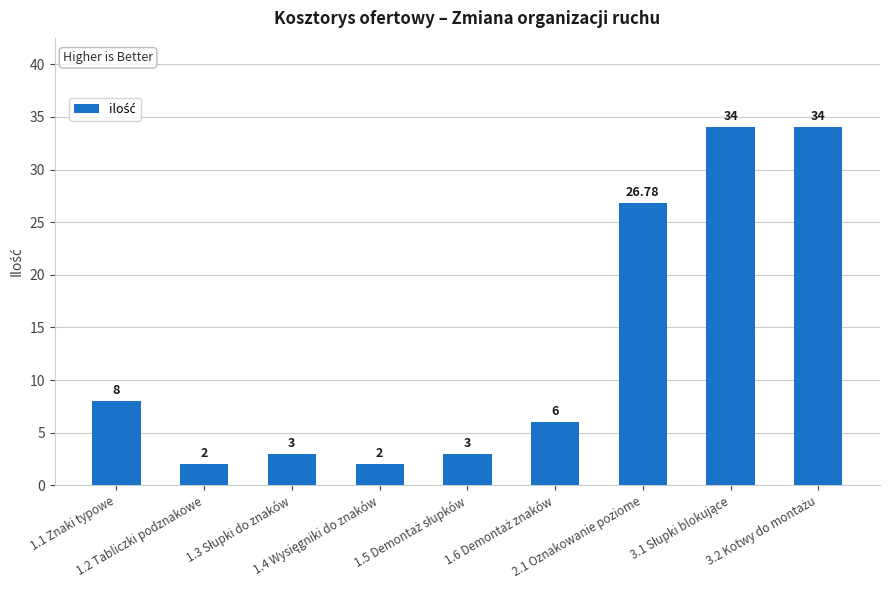

What is the difference between the maximum and second lowest values?

32.0